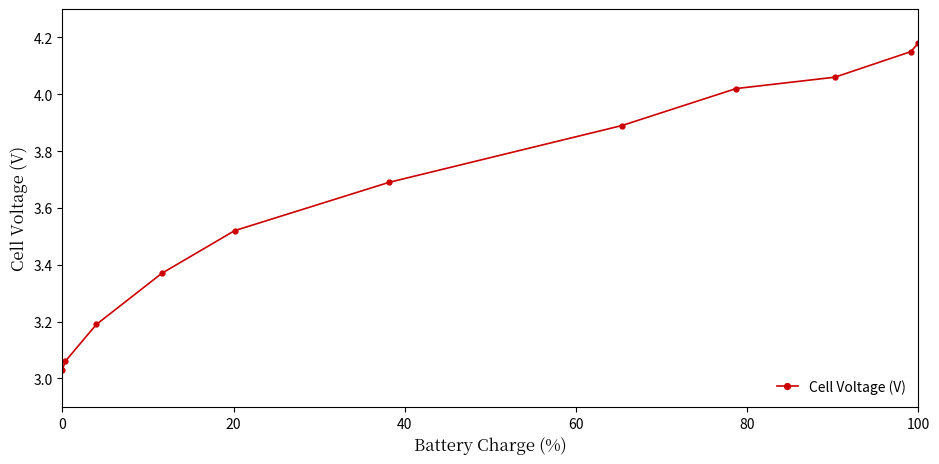

True or false: there are more than 0 points higher than both neighbors.

False